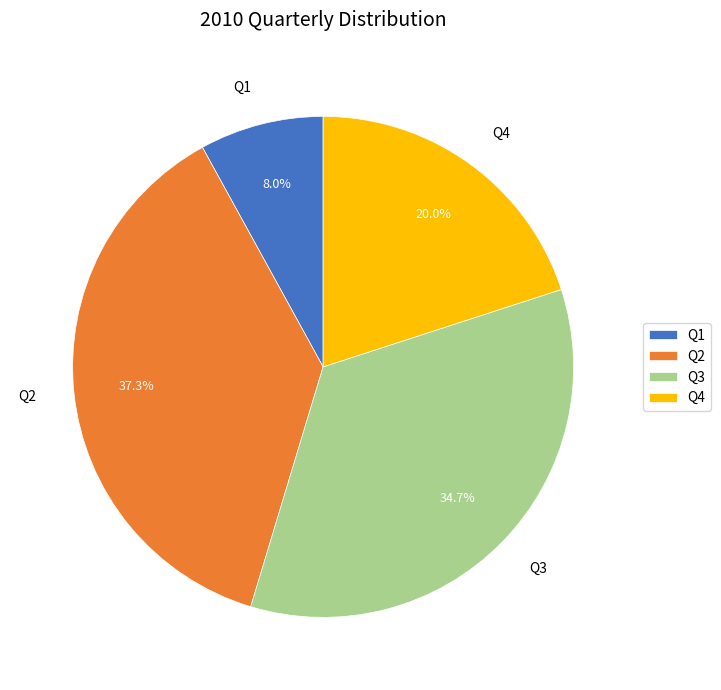

To the nearest percent, what is the difference between the largest and smallest slice percentages?

29%